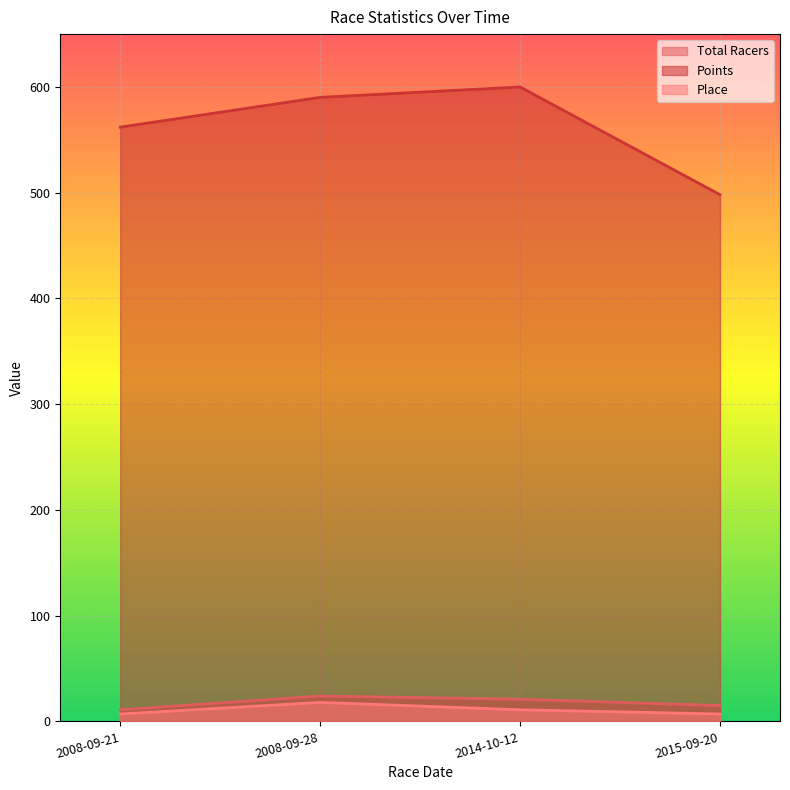

In Total Racers, how many points are higher than both neighbors (excluding endpoints)?

1